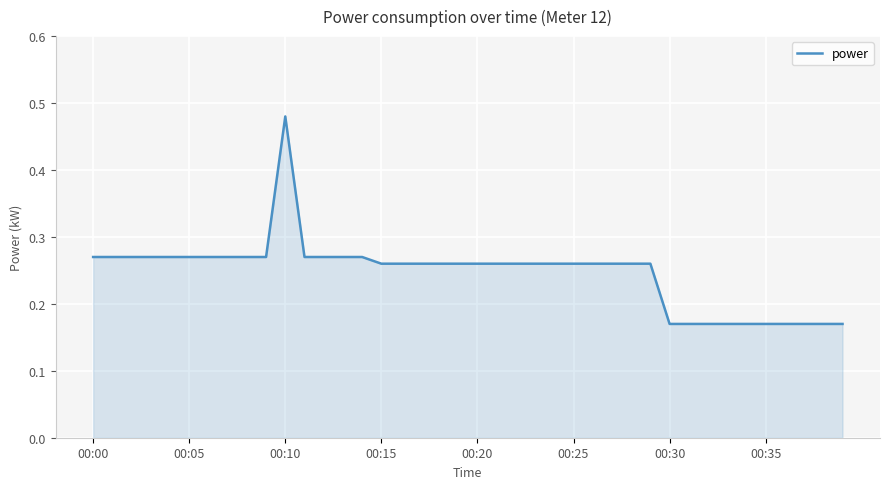

What is the label of the 15th point from the right?

00:25